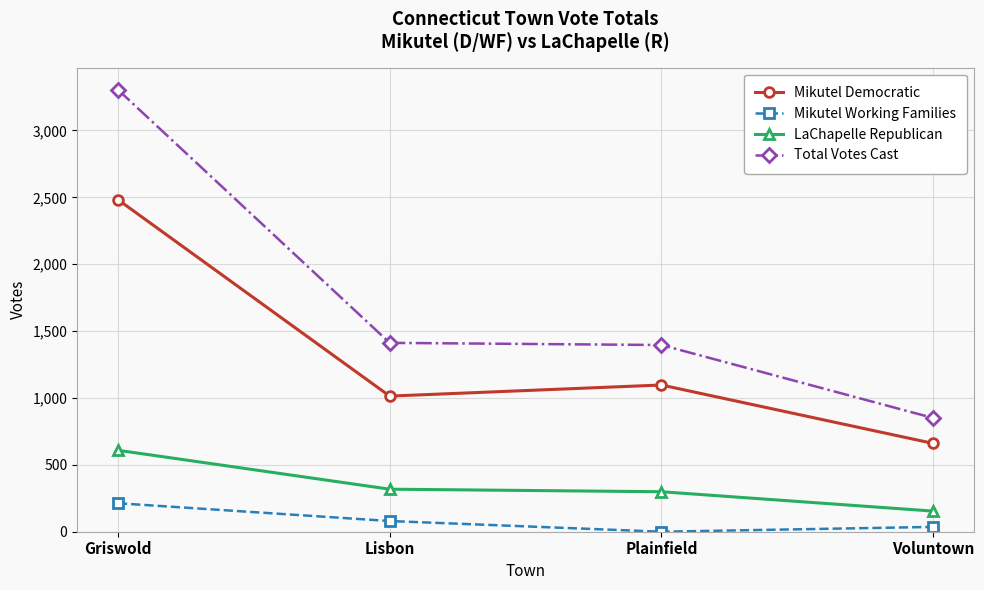

Does the chart have visible grid lines?

Yes